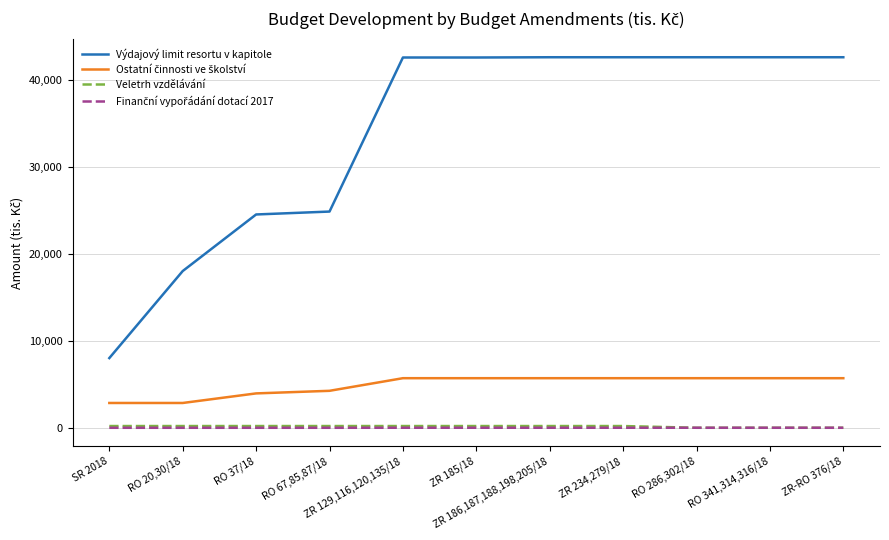

Which series has the widest spread of values?

Výdajový limit resortu v kapitole